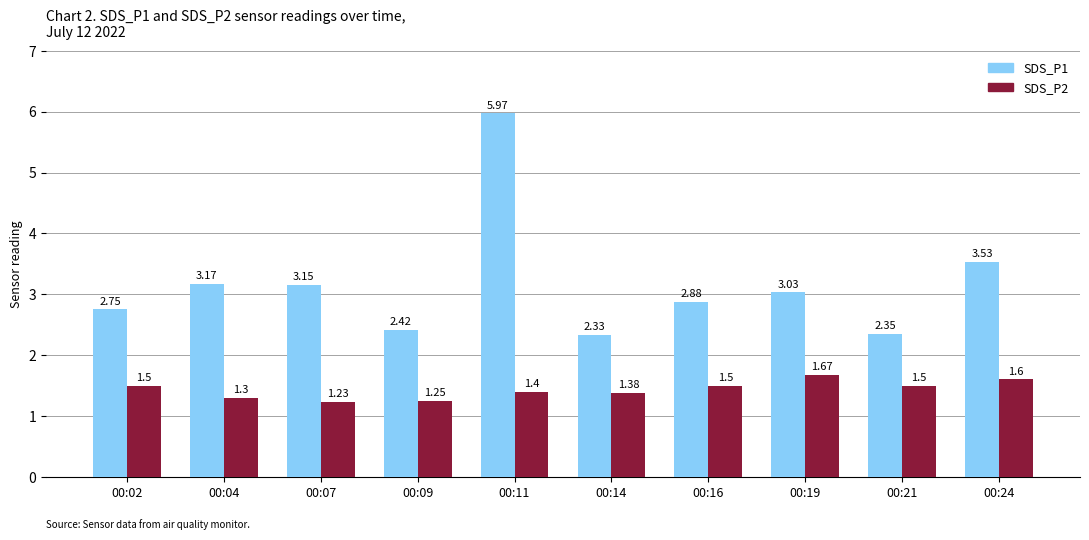

What are all the series names shown in the legend?

SDS_P1, SDS_P2